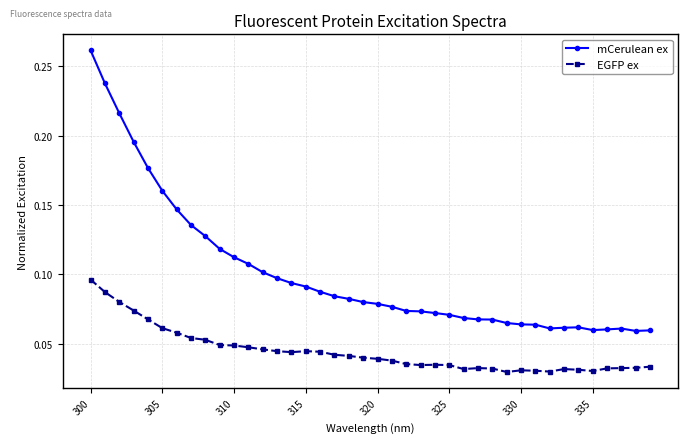

List the series in order of their peak value, highest first.

mCerulean ex, EGFP ex